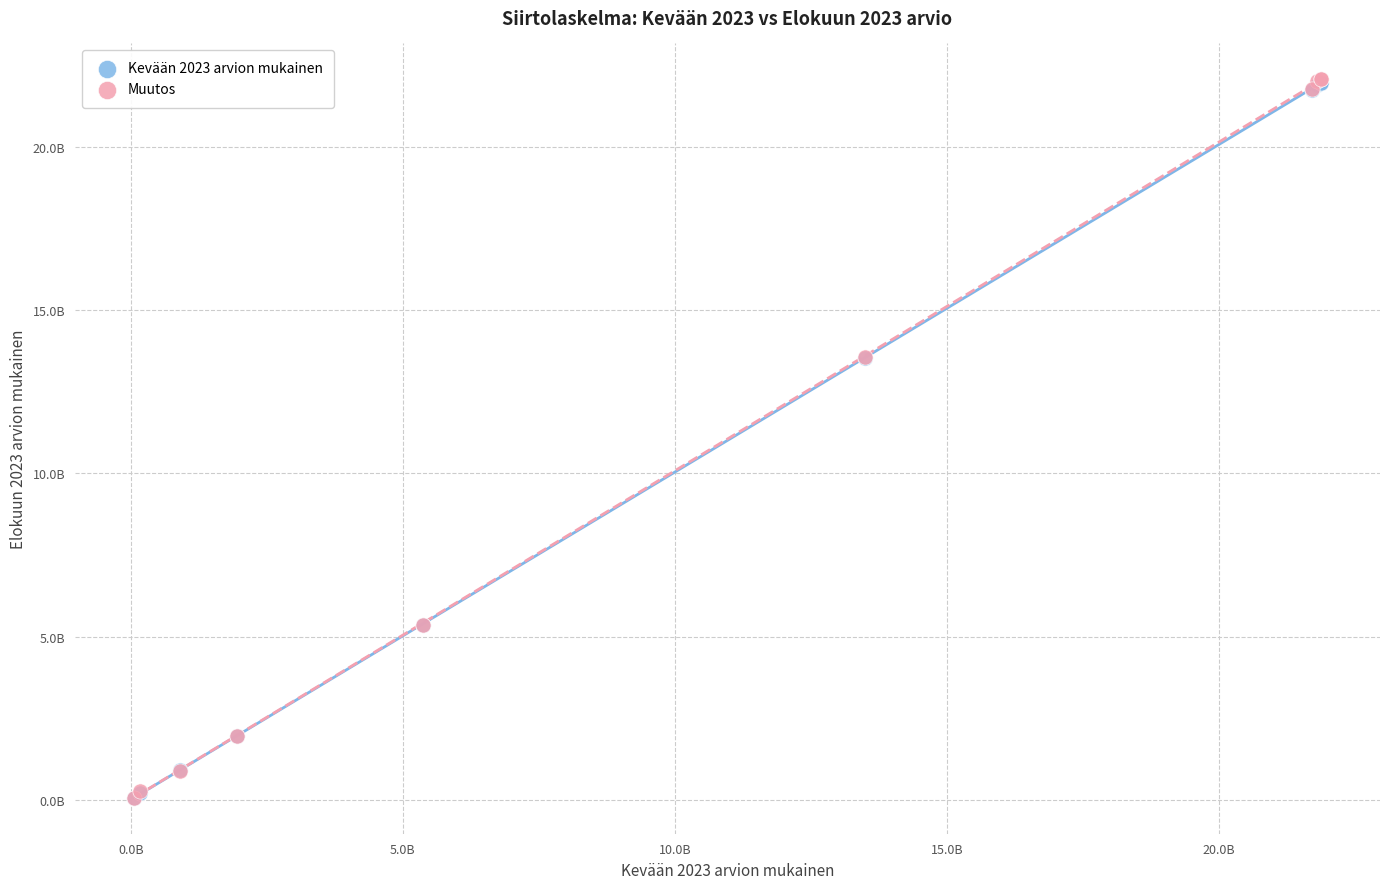

What are all the series names shown in the legend?

Kevään 2023 arvion mukainen, Muutos